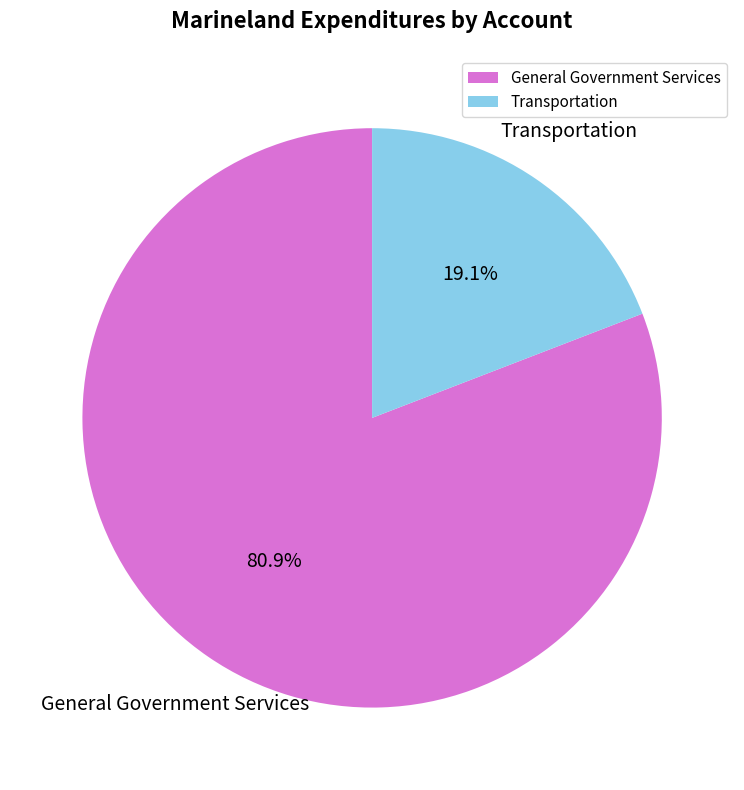

To the nearest percent, what is the difference between the largest and smallest slice percentages?

62%